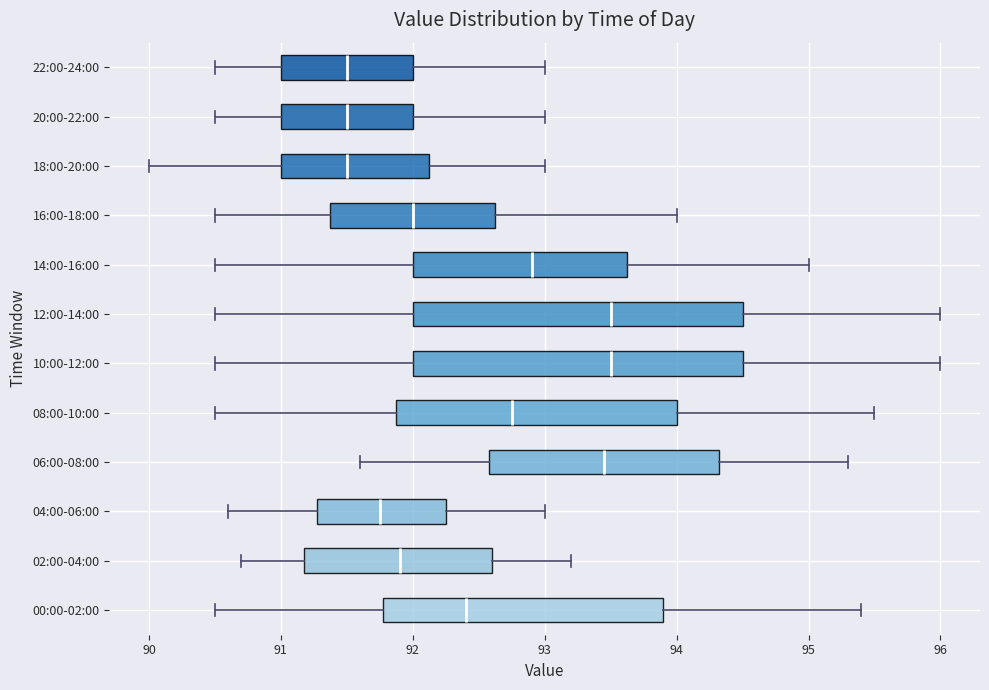

Reading bottom to top, transcribe this box plot: for each box, give where its median line is, the range the box spans, and where its two whiskers end, as read against the x-axis. The values are not printed on the chart, so give them approximately, as read against the axis.

00:00-02:00: median 92.4, box 91.8 to 93.9, whiskers 90.5 to 95.4
02:00-04:00: median 91.9, box 91.2 to 92.6, whiskers 90.7 to 93.2
04:00-06:00: median 91.8, box 91.3 to 92.3, whiskers 90.6 to 93.0
06:00-08:00: median 93.5, box 92.6 to 94.3, whiskers 91.6 to 95.3
08:00-10:00: median 92.8, box 91.9 to 94.0, whiskers 90.5 to 95.5
10:00-12:00: median 93.5, box 92.0 to 94.5, whiskers 90.5 to 96.0
12:00-14:00: median 93.5, box 92.0 to 94.5, whiskers 90.5 to 96.0
14:00-16:00: median 92.9, box 92.0 to 93.6, whiskers 90.5 to 95.0
16:00-18:00: median 92.0, box 91.4 to 92.6, whiskers 90.5 to 94.0
18:00-20:00: median 91.5, box 91.0 to 92.1, whiskers 90.0 to 93.0
20:00-22:00: median 91.5, box 91.0 to 92.0, whiskers 90.5 to 93.0
22:00-24:00: median 91.5, box 91.0 to 92.0, whiskers 90.5 to 93.0